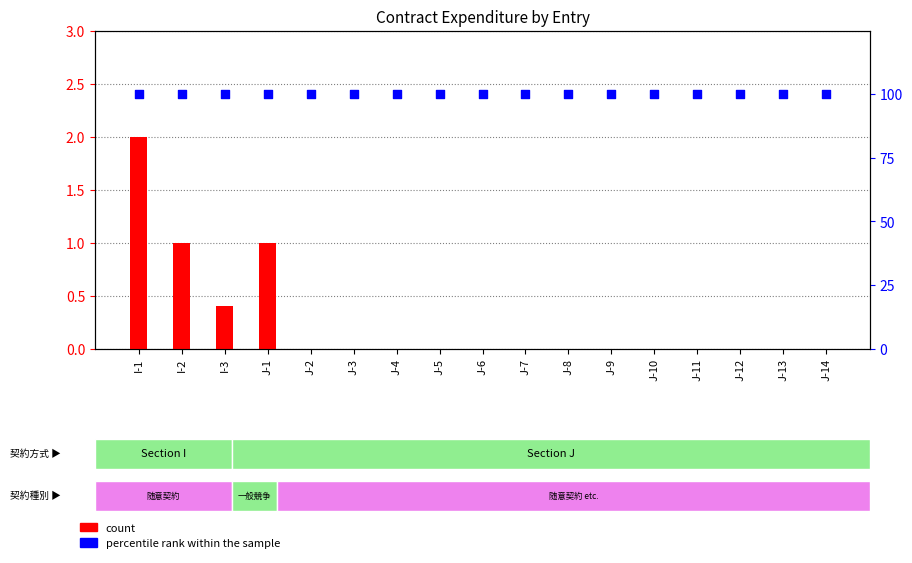

What is the total value across all series at J-5?

100.0